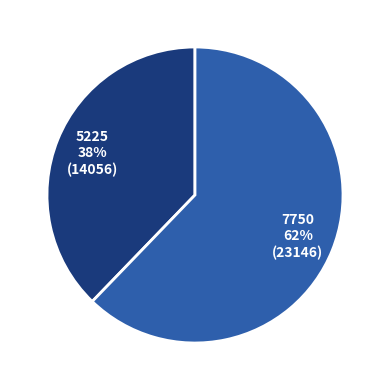

To the nearest percent, what is the average slice percentage?

50%